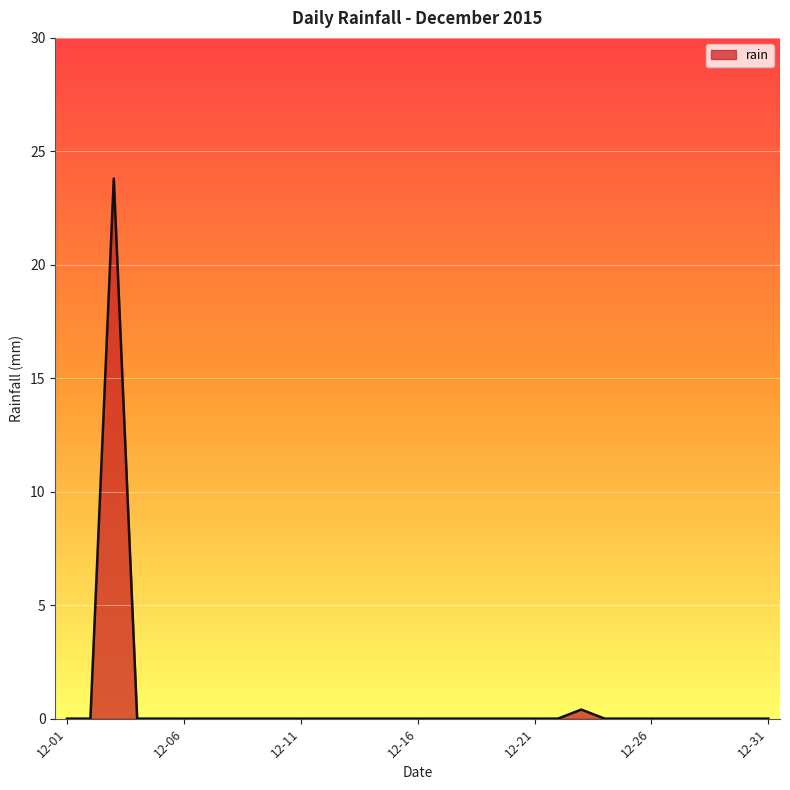

How many lines are shown in the chart?

1